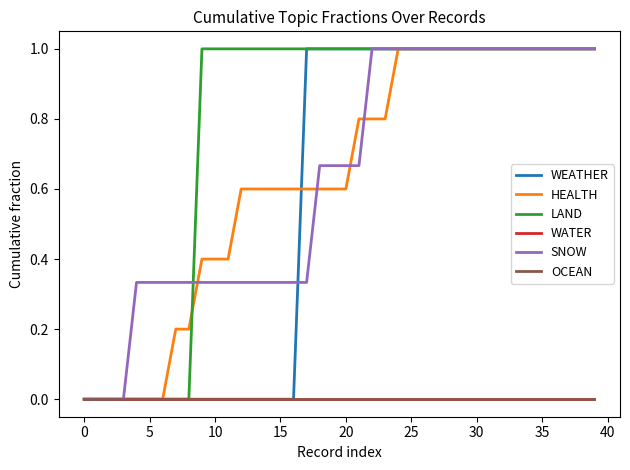

Is this an area chart (filled region under the line)?

No